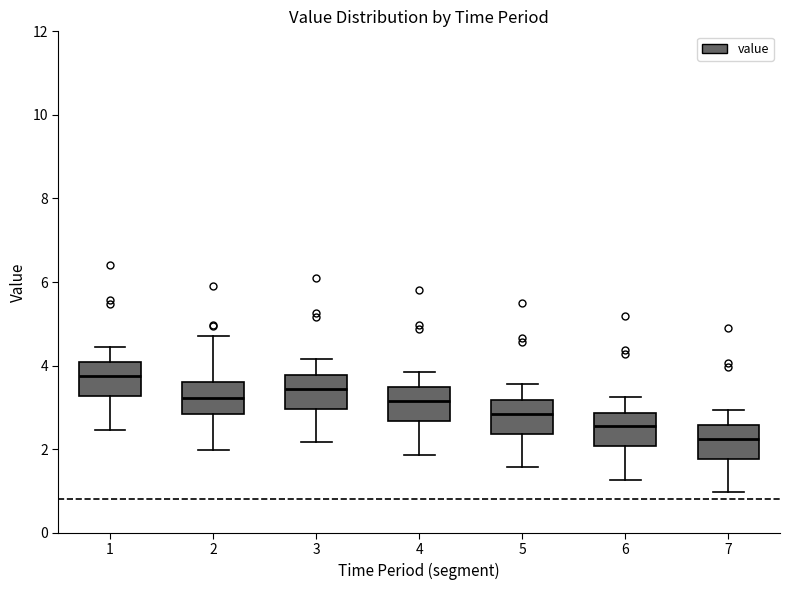

Reading left to right, read every box against the y-axis: the position of its median line, the range the box covers, and the ends of its whiskers. The values are not printed on the chart, so give them approximately, as read against the axis.

1: median 3.8, box 3.2 to 4.0, whiskers 2.4 to 4.4
2: median 3.2, box 2.8 to 3.6, whiskers 2.0 to 4.8
3: median 3.4, box 3.0 to 3.8, whiskers 2.2 to 4.2
4: median 3.2, box 2.6 to 3.4, whiskers 1.8 to 3.8
5: median 2.8, box 2.4 to 3.2, whiskers 1.6 to 3.6
6: median 2.6, box 2.0 to 2.8, whiskers 1.2 to 3.2
7: median 2.2, box 1.8 to 2.6, whiskers 1.0 to 3.0